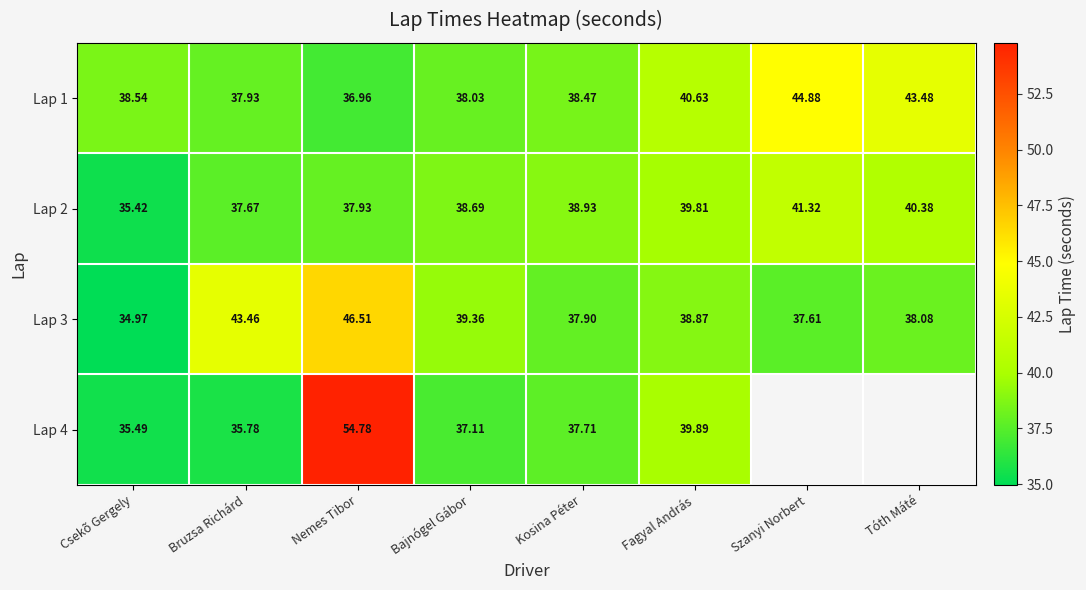

Which category has the highest value in the Lap 2 series?

Szanyi Norbert